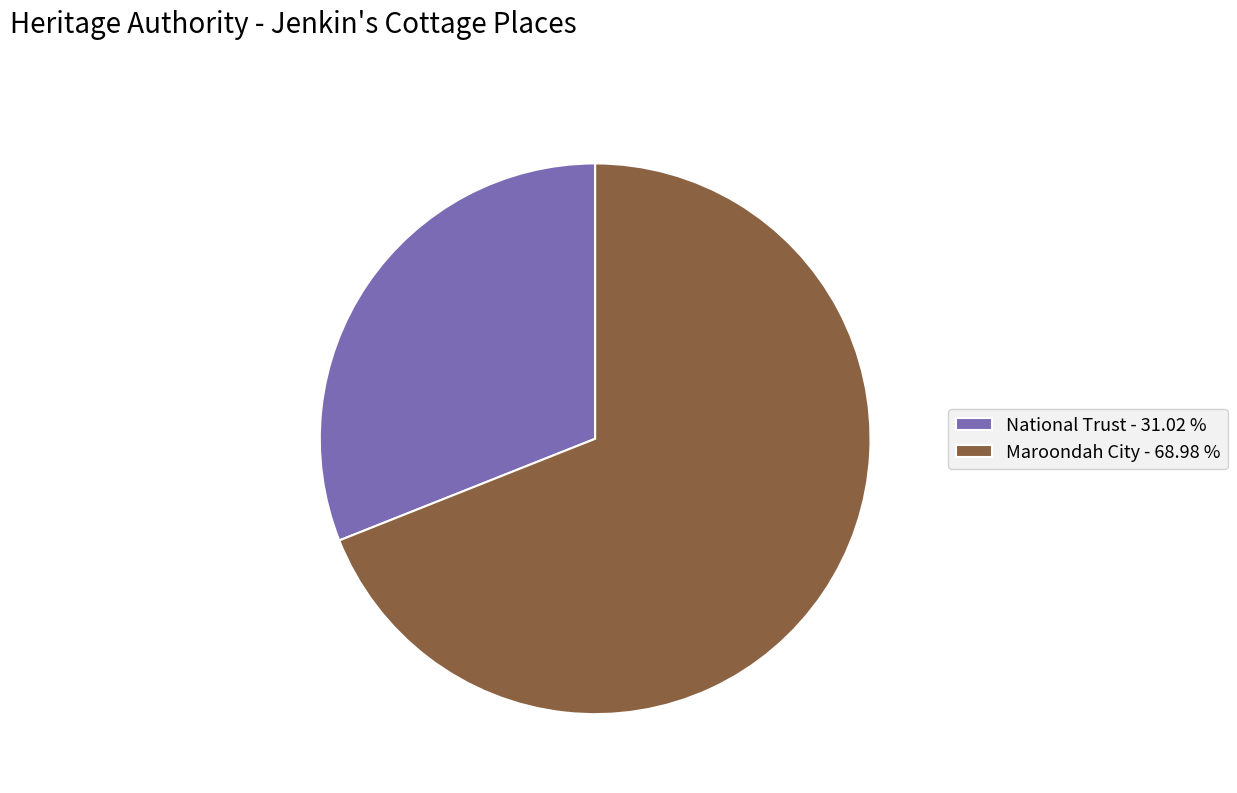

How many slices are in this pie chart?

2